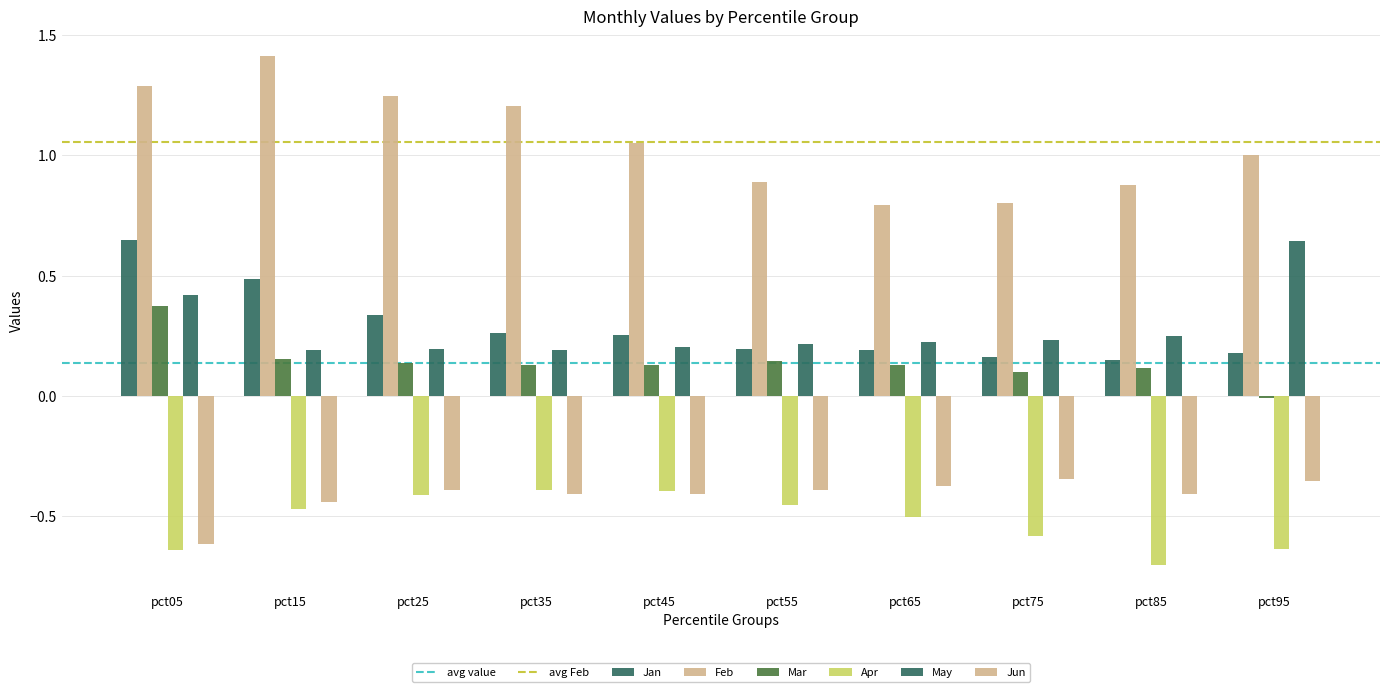

Are the bars grouped side by side (vs. stacked)?

Yes